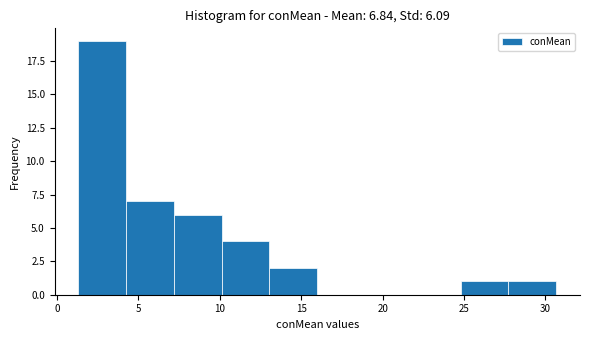

Reading left to right, list every bar in this chart as the range it spans on the x-axis followed by its height. Neither the bar edges nor the heights are printed on the chart, so give them approximately, as read against the axes.

1.5 to 4.5: 19
4.5 to 7.0: 7
7.0 to 10.0: 6
10.0 to 13.0: 4
13.0 to 16.0: 2
16.0 to 19.0: 0
19.0 to 22.0: 0
22.0 to 25.0: 0
25.0 to 27.5: 1
27.5 to 30.5: 1